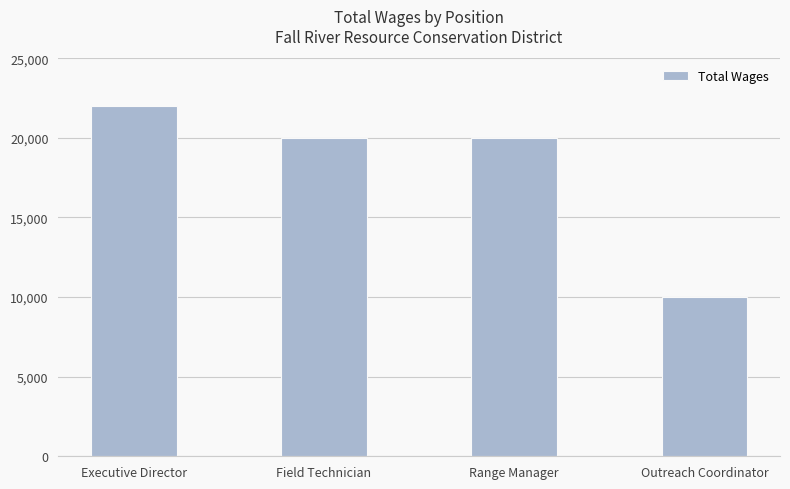

Reading right to left, what are all the values shown in this chart?

10000	20000	20000	22000